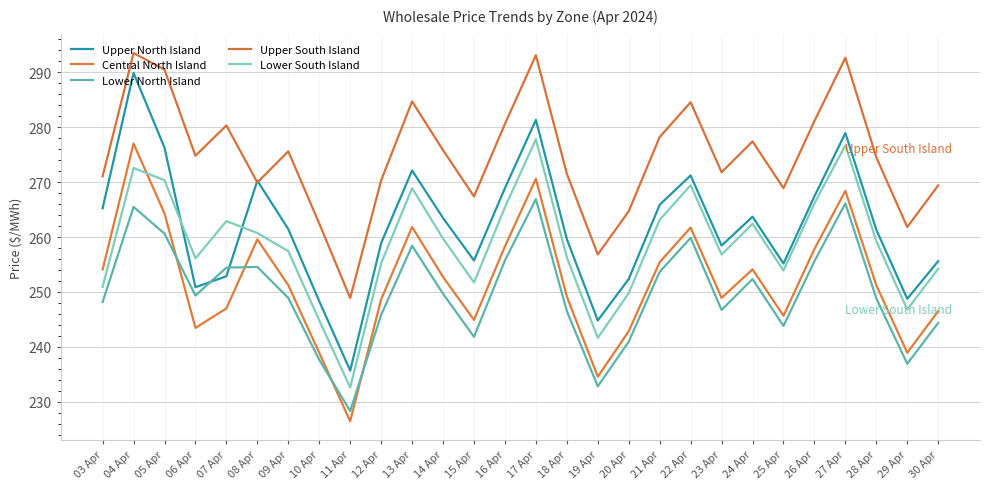

Which series has the largest range (max minus min)?

Upper North Island